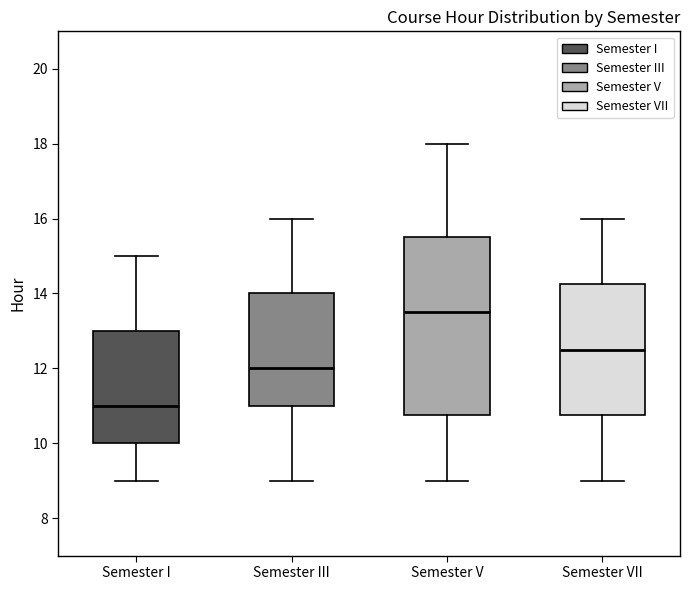

Where is the lower edge of the box for Semester III on the y-axis? The values are not printed on the chart, so give them approximately, as read against the axis.

11.0